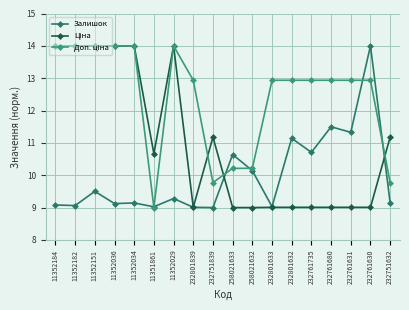

How many data points does each series have?

18